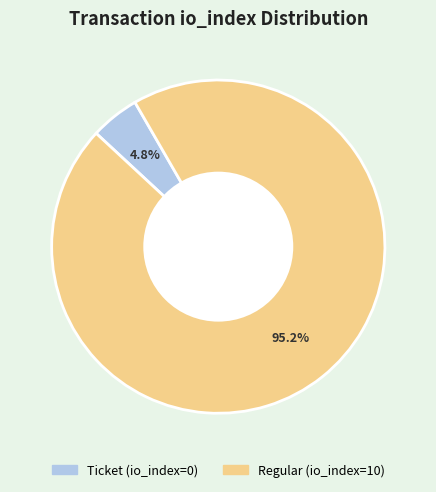

Does any single category account for the majority?

Yes